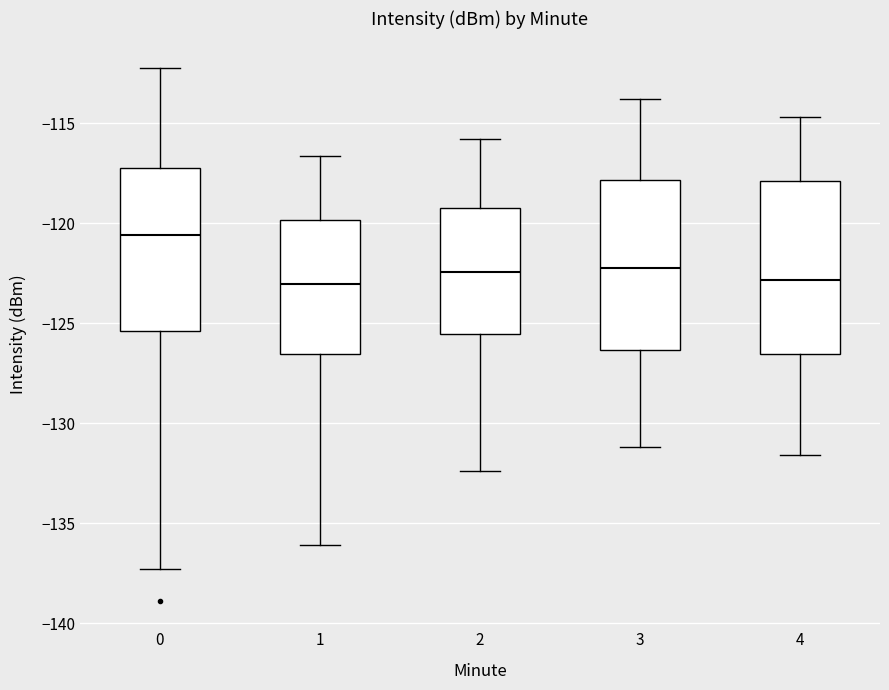

Where does the upper whisker of the box at x = 0 end on the y-axis? The values are not printed on the chart, so give them approximately, as read against the axis.

-112.0